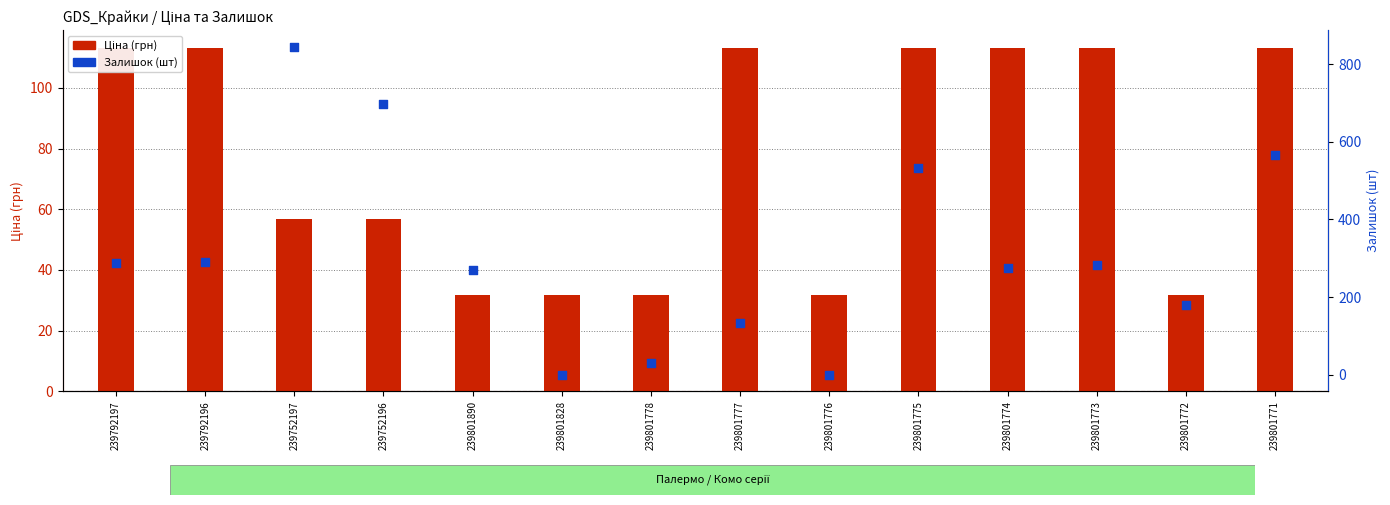

Is the value of Залишок (шт) at 239792197 greater than the value of Ціна (грн) at 239792197?

Yes